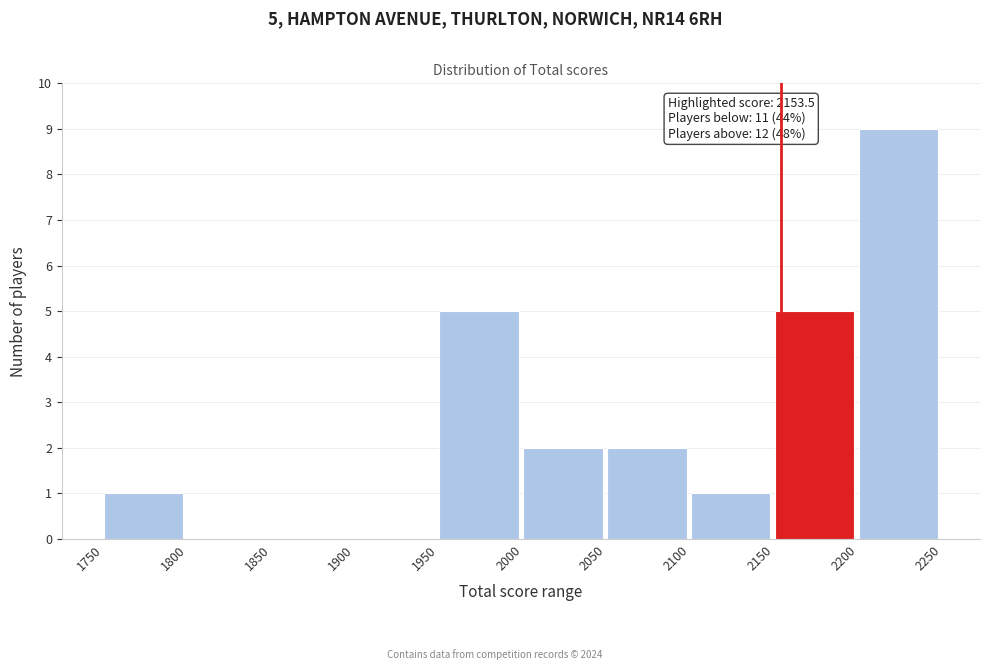

Over which range of the x-axis is the bar tallest?

2200 to 2250